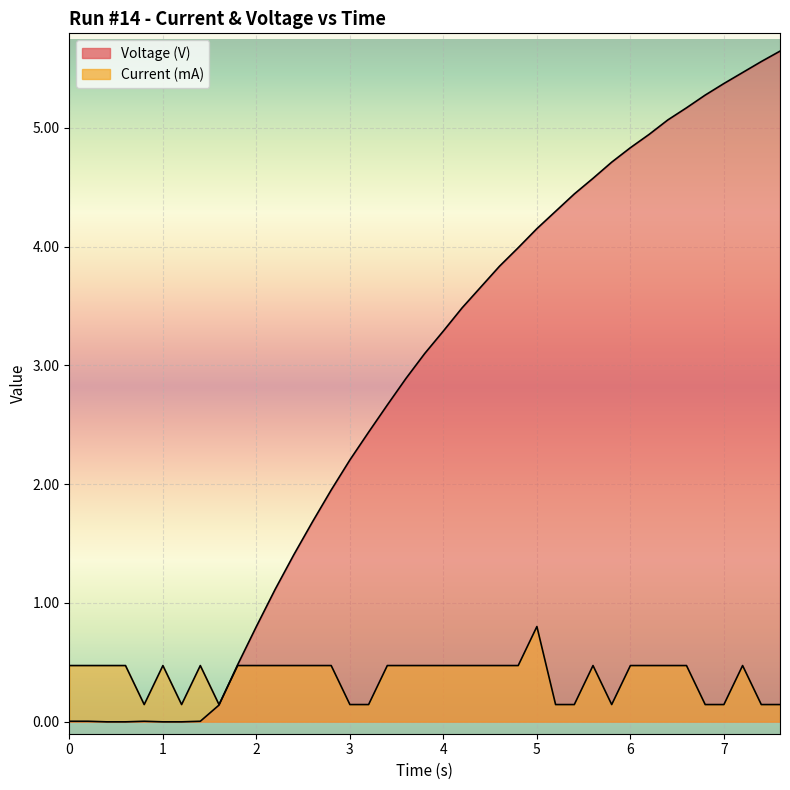

Which has a higher value, 2 or 4?

4